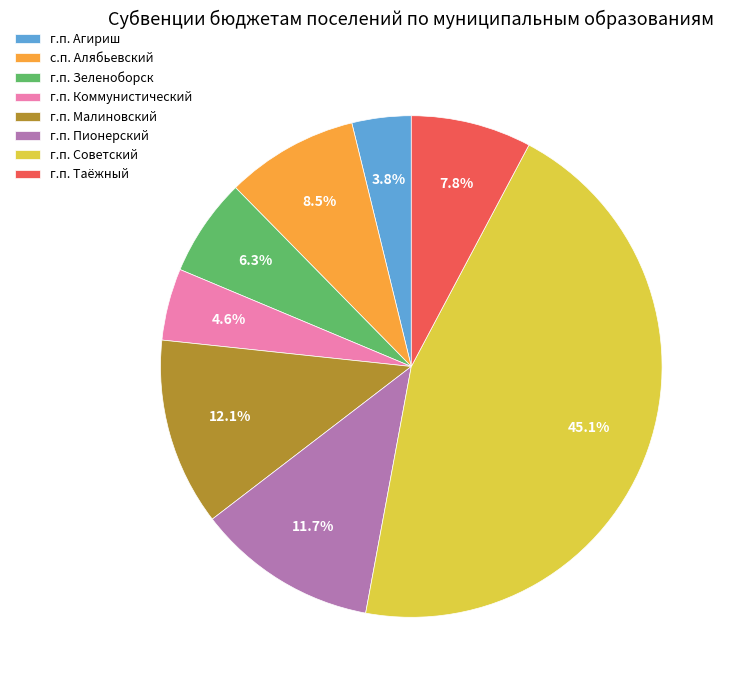

How much of the chart is everything except г.п. Коммунистический?

95.4%